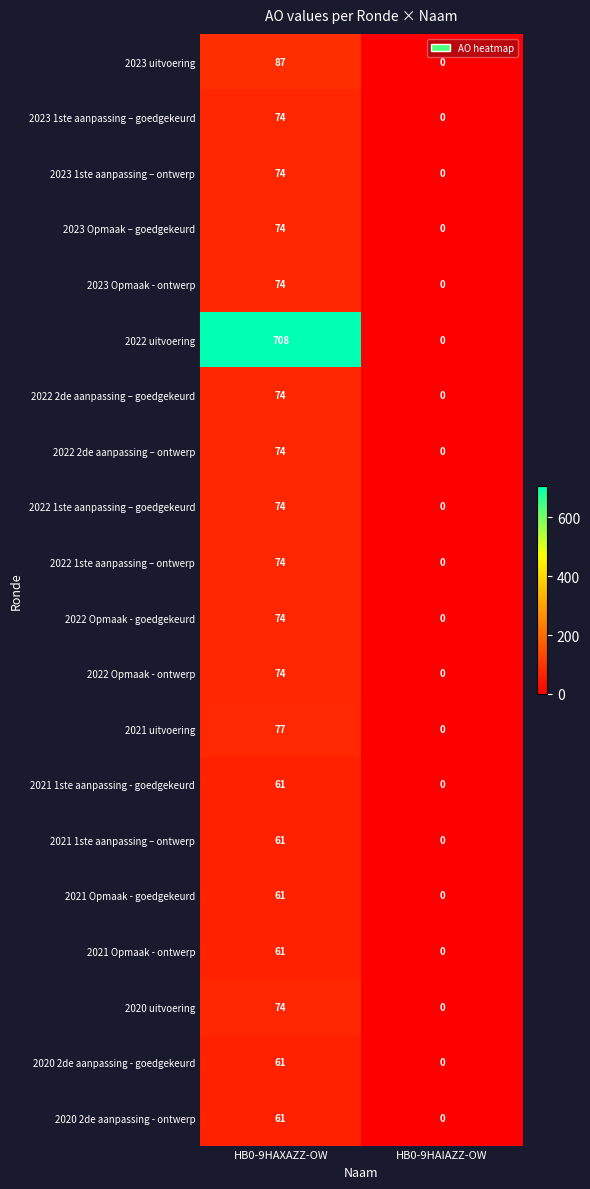

The 2022 1ste aanpassing – goedgekeurd series shows 74 at HB0-9HAXAZZ-OW. True or false?

True